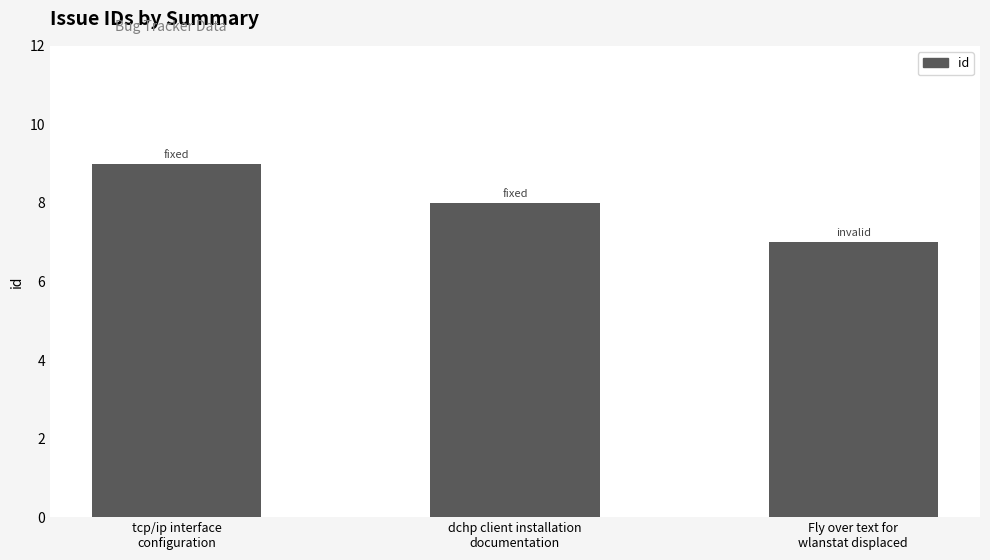

What is the difference between the maximum and minimum values?

2